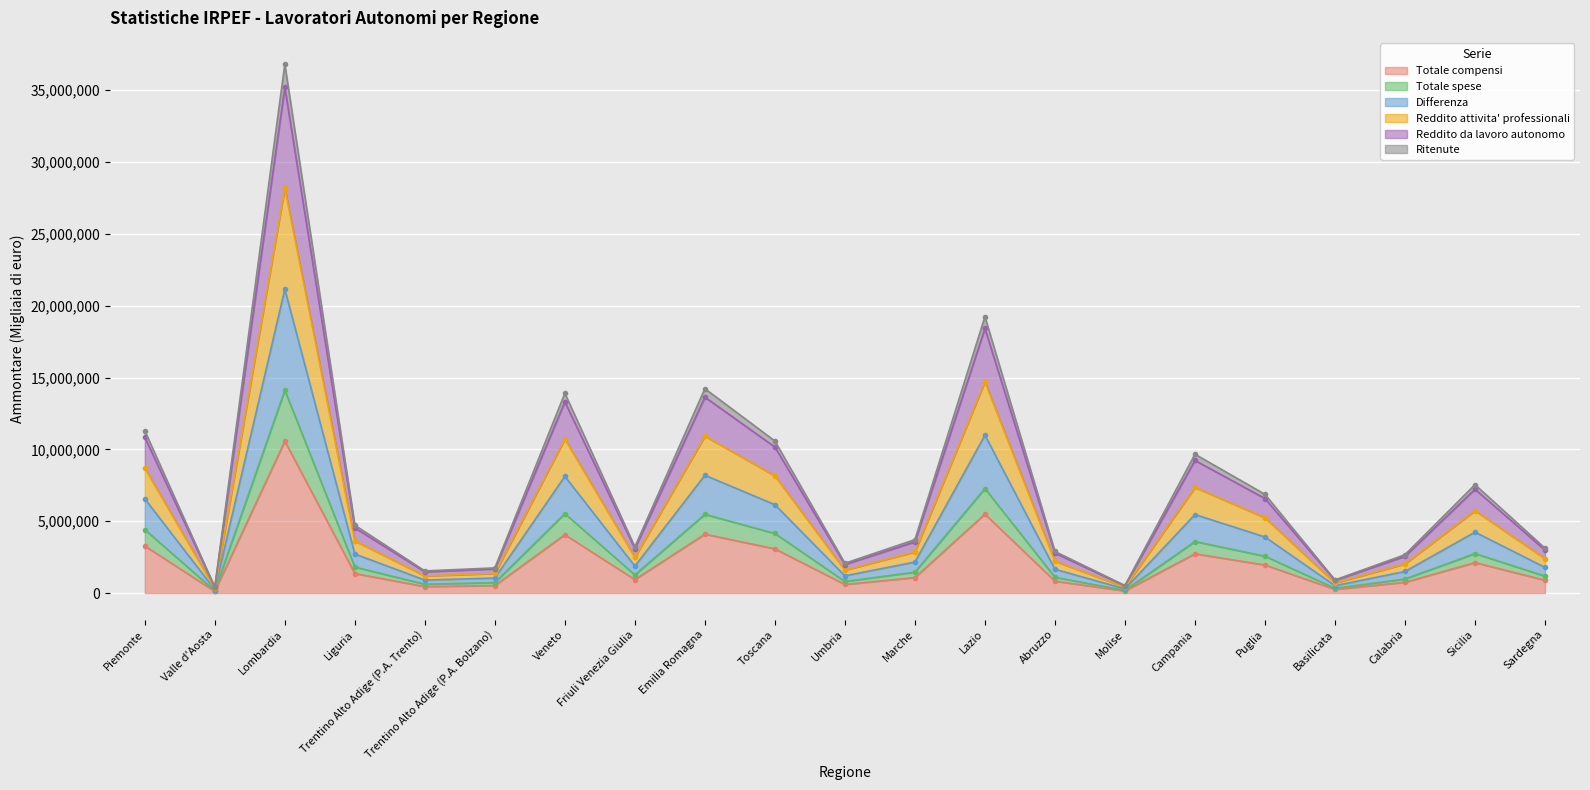

True or false: Ritenute has a value of 2946007 at Abruzzo.

False